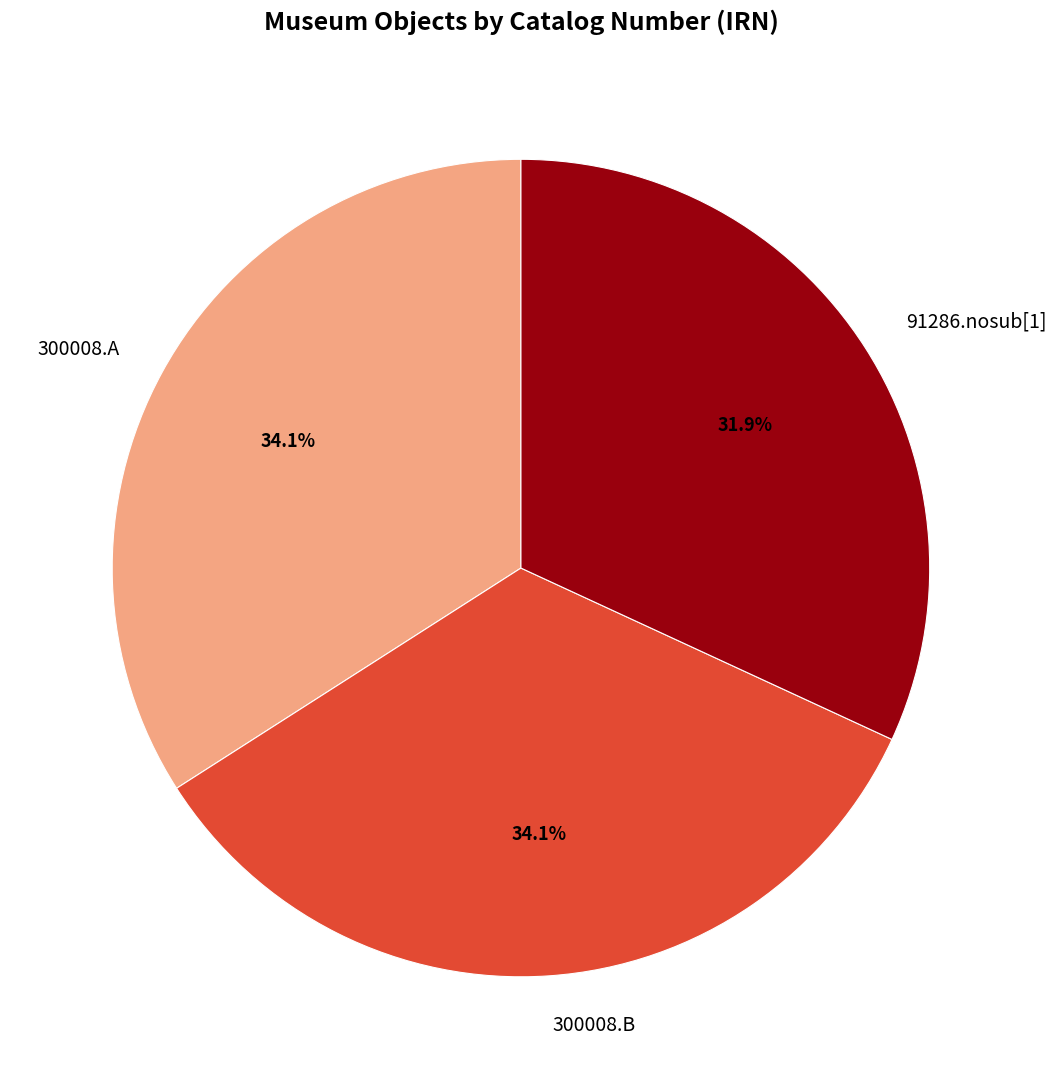

What is the smallest slice in the pie chart?

91286.nosub[1]